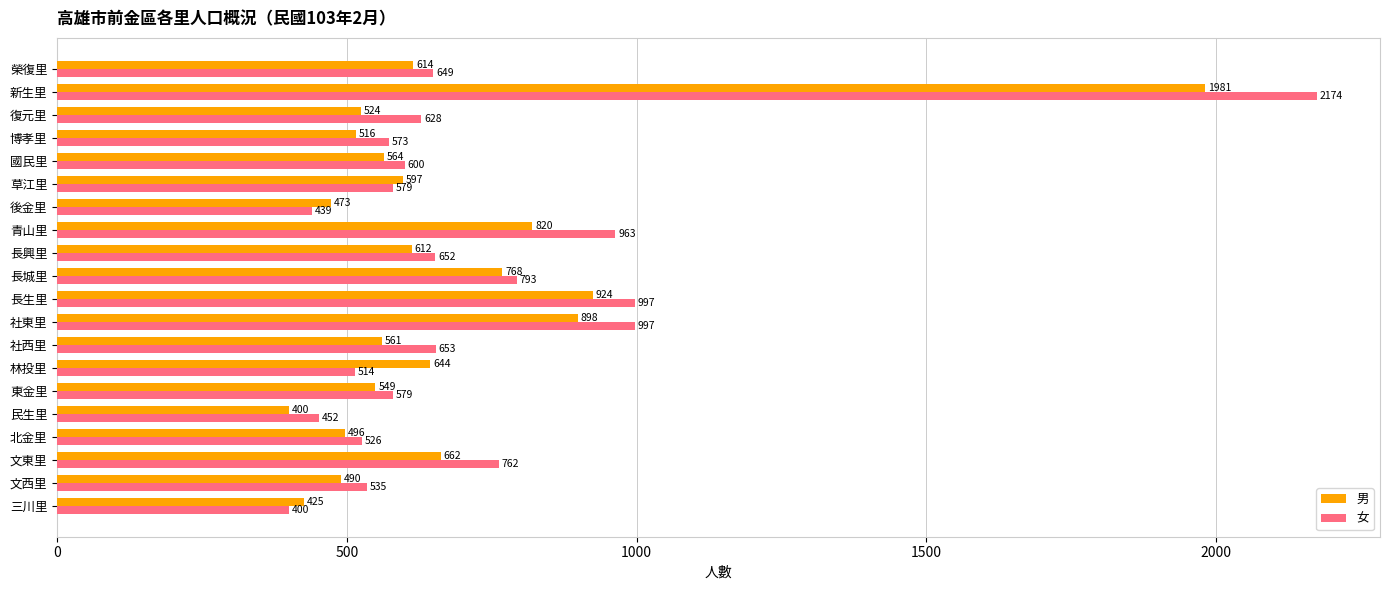

Between 文西里 and 後金里, which series saw the biggest shift?

女